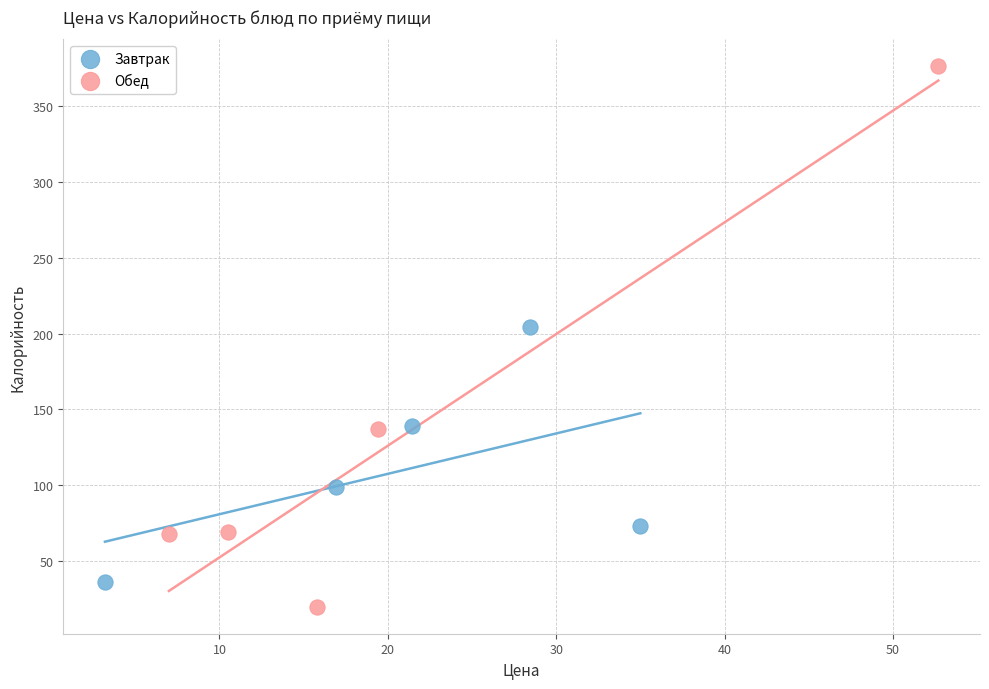

Which series reaches the minimum Y coordinate?

Обед